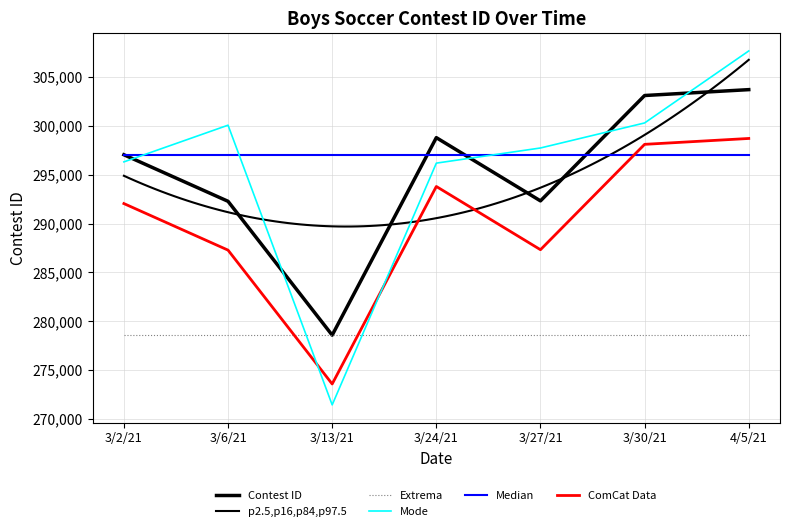

Reading left to right, transcribe all the data shown in this chart.

297046	292278	278571	298797	292321	303112	303714